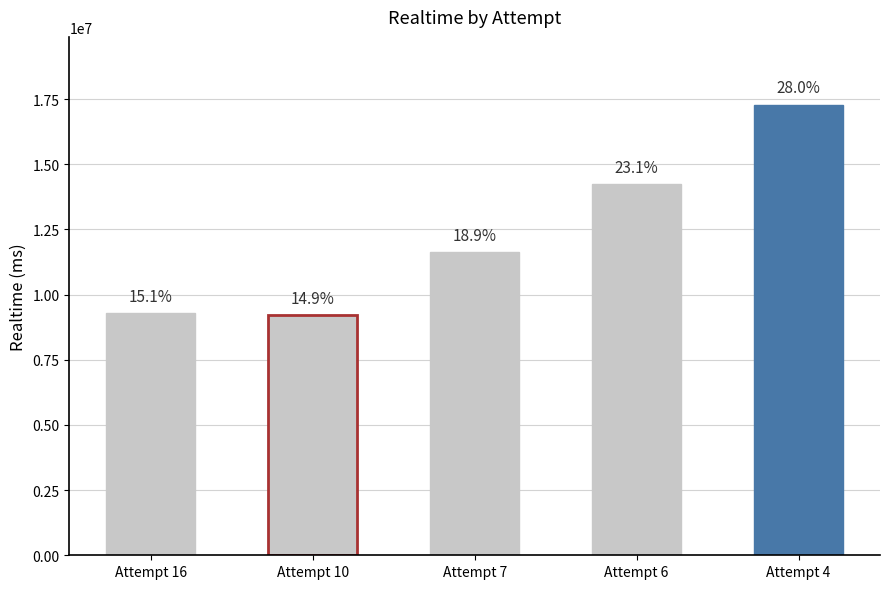

Reading left to right, list all the values displayed in this chart.

9288614	9203342	11646381	14251856	17293895